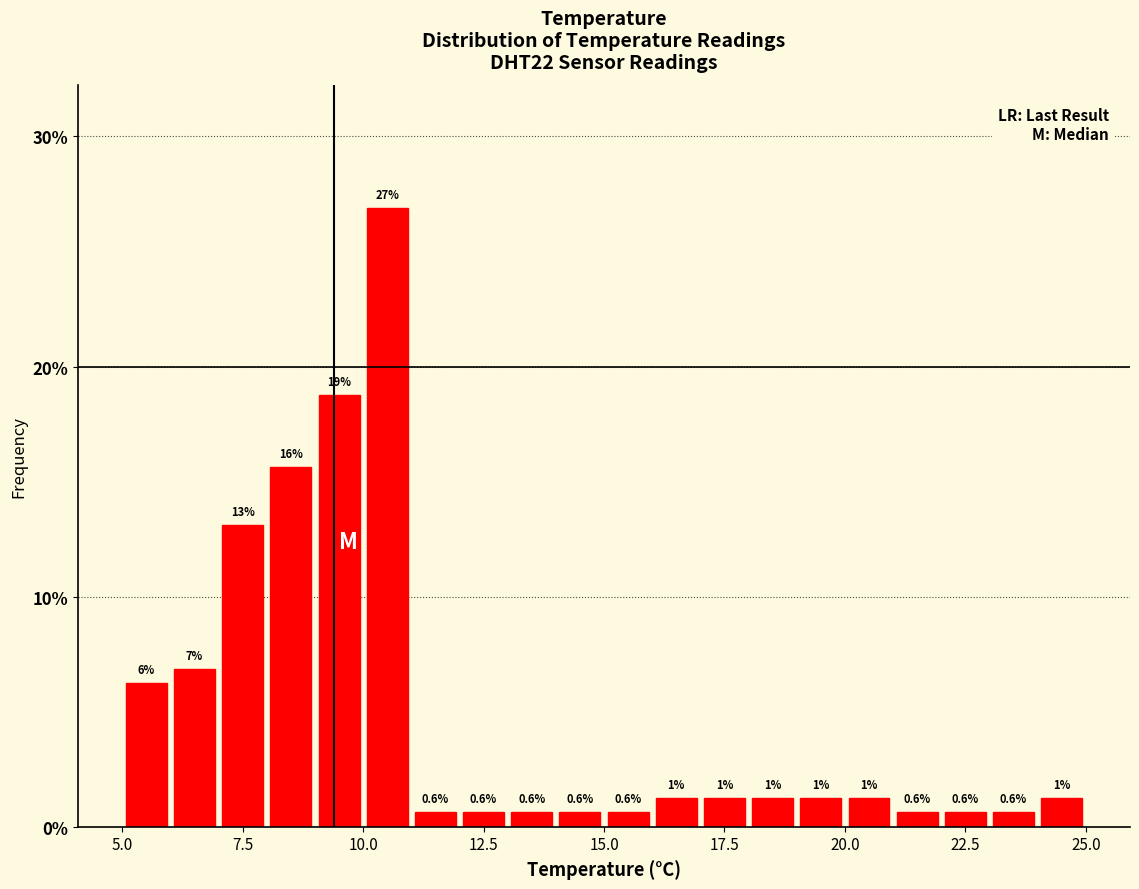

Read against the x-axis, roughly where is the centre of the tallest bar?

10.5